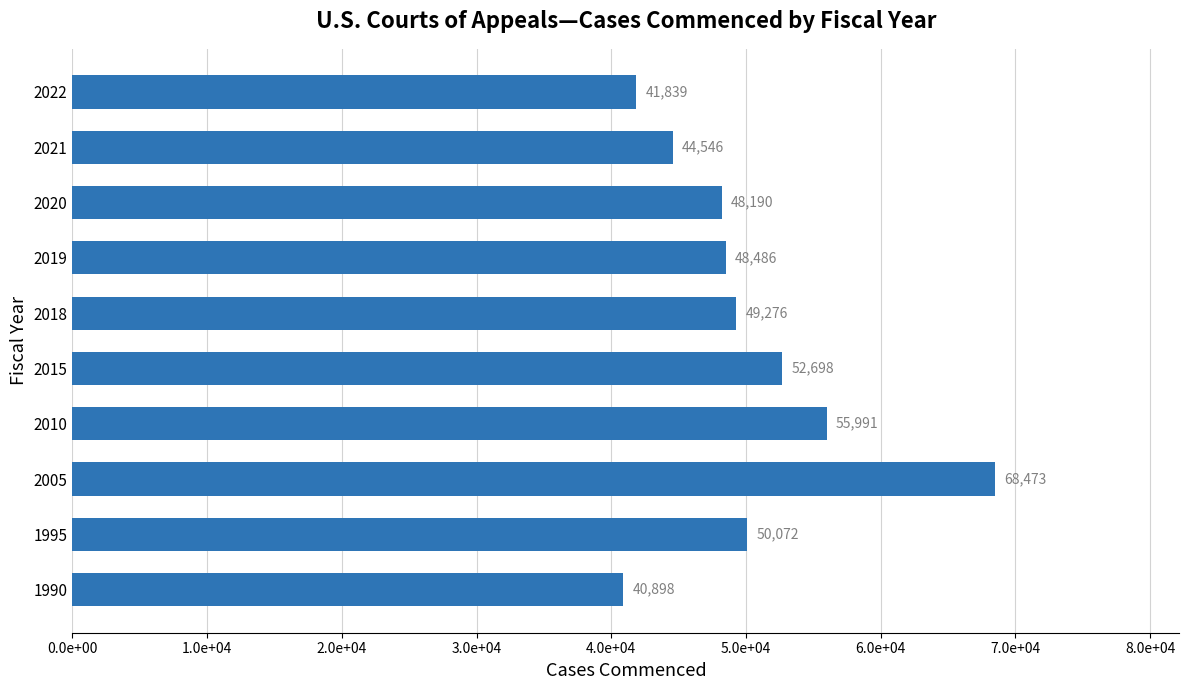

What is the greatest value displayed?

68473